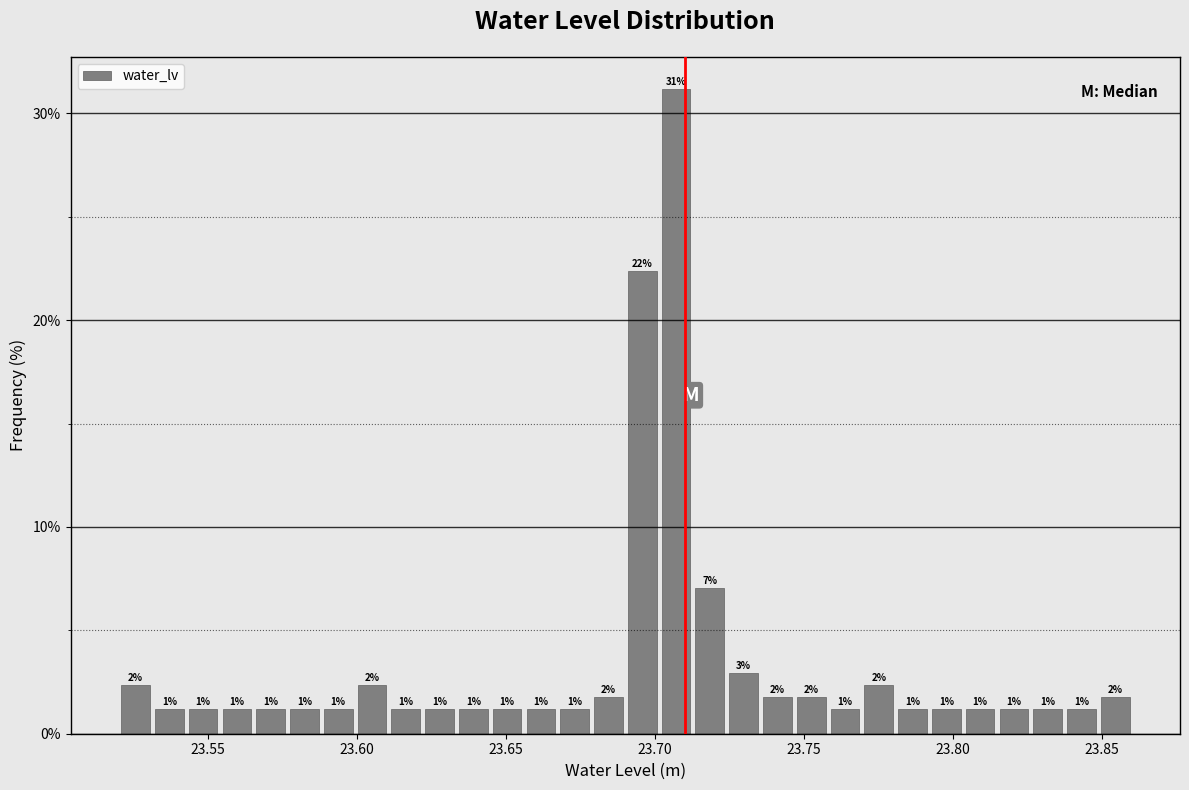

Around what value on the x-axis is the tallest bar? Give the approximate position of its centre, as read against the axis.

23.705